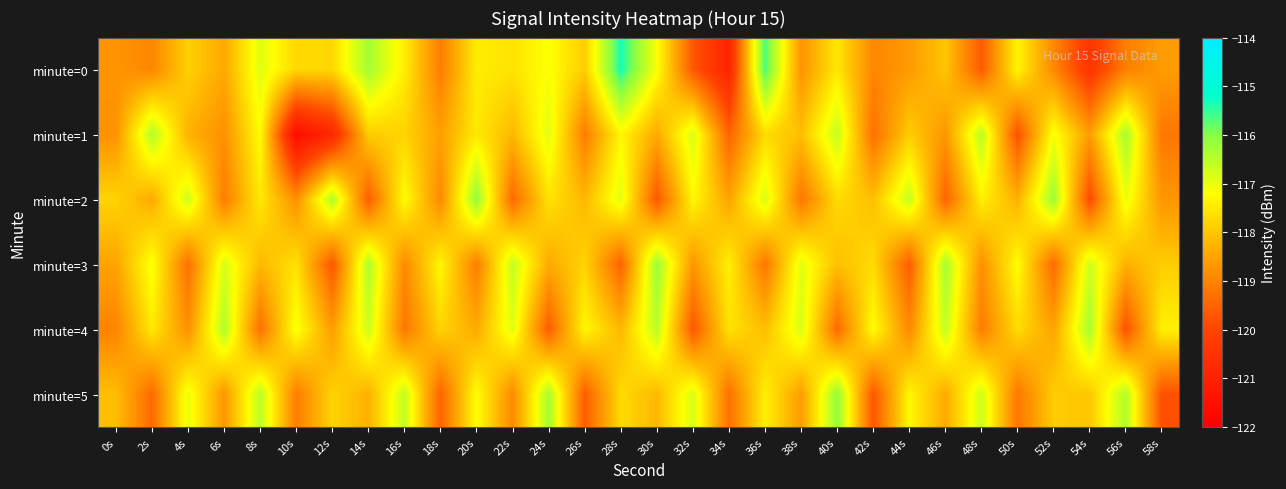

Which has a higher value, 22s or 38s?

22s